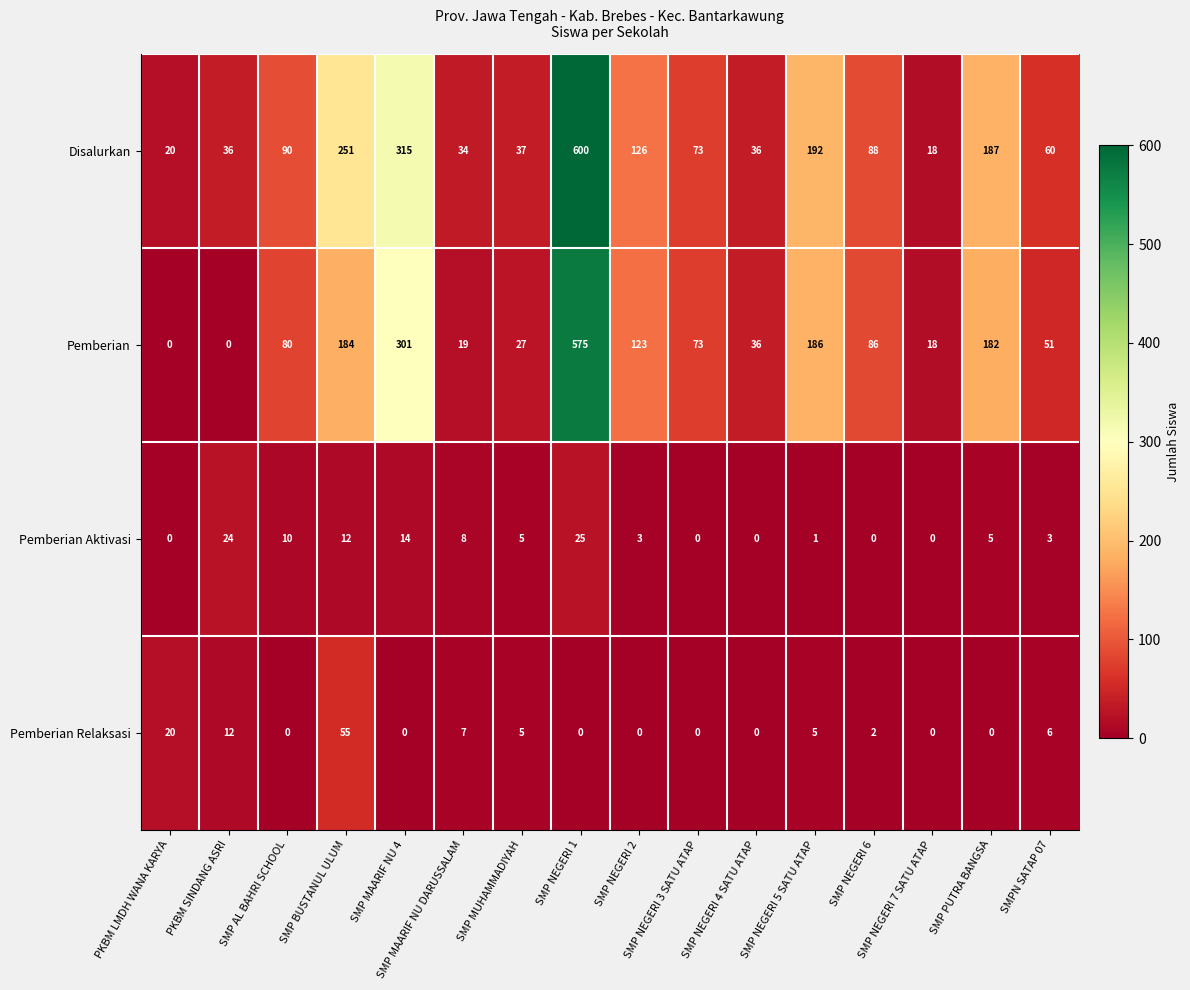

At which category is the sum across all series the highest?

SMP NEGERI 1